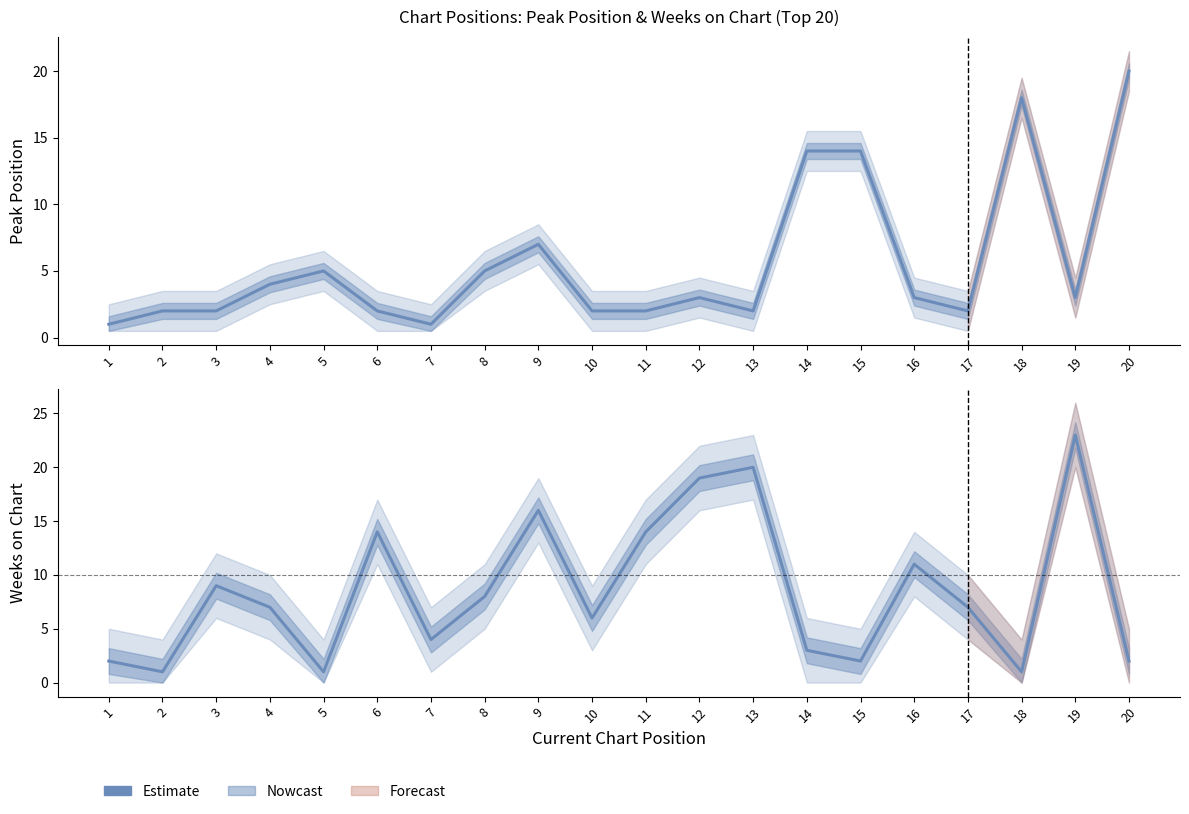

How many lines are shown in the chart?

2